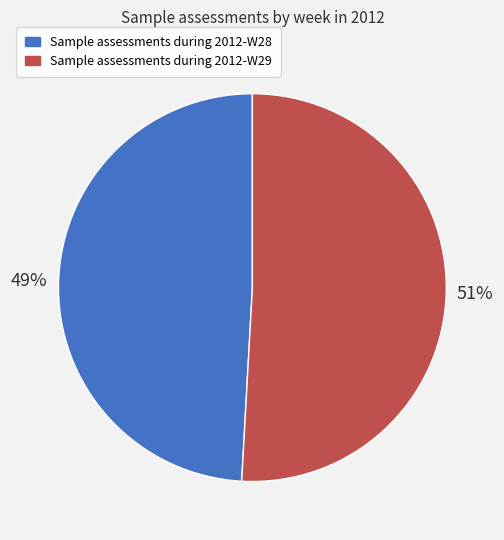

Rank the categories by value from highest to lowest.

Sample assessments during 2012-W29, Sample assessments during 2012-W28